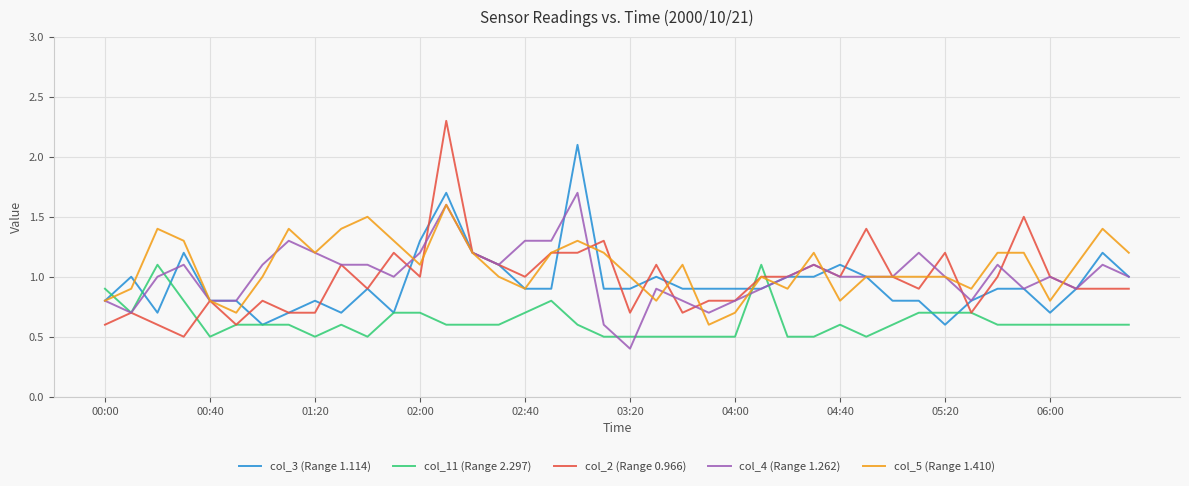

True or false: col_4 (Range 1.262) and col_11 (Range 2.297) cross at least once.

True